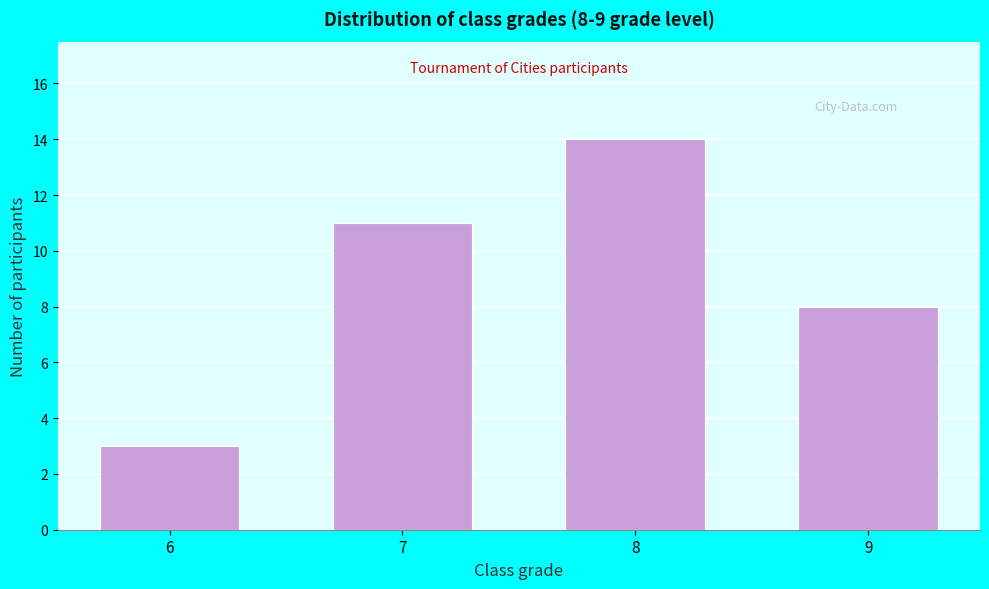

Reading left to right, extract all data points from this chart.

6=3	7=11	8=14	9=8